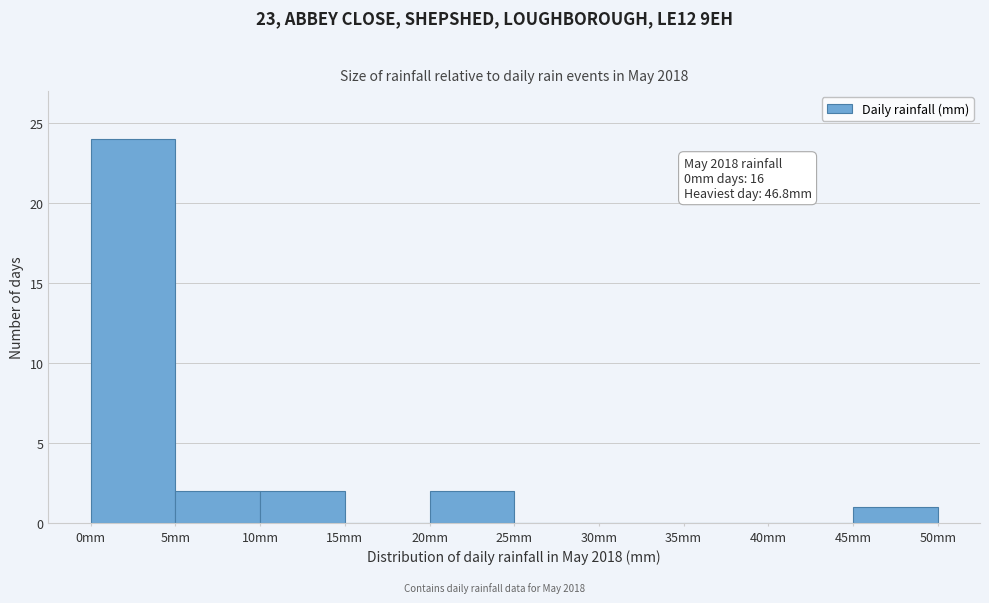

Over which range of the x-axis is the bar tallest?

0 to 5